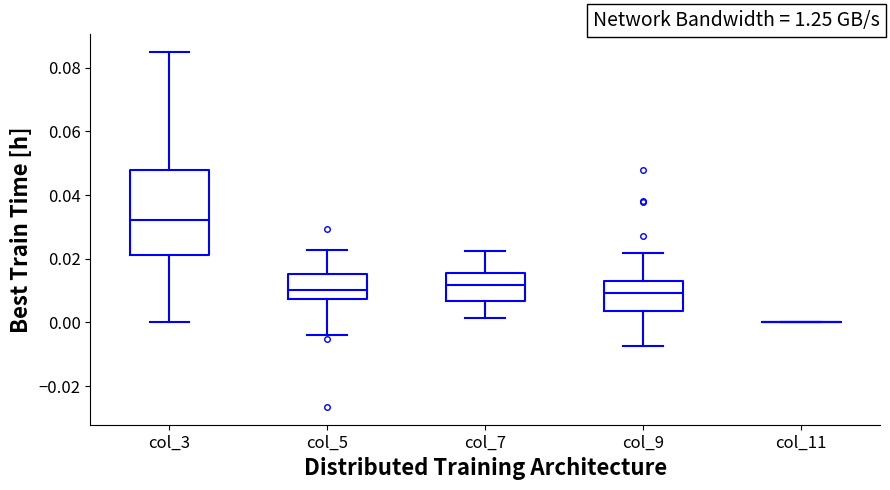

Where does the upper whisker of the box for col_5 end on the y-axis? The values are not printed on the chart, so give them approximately, as read against the axis.

0.022